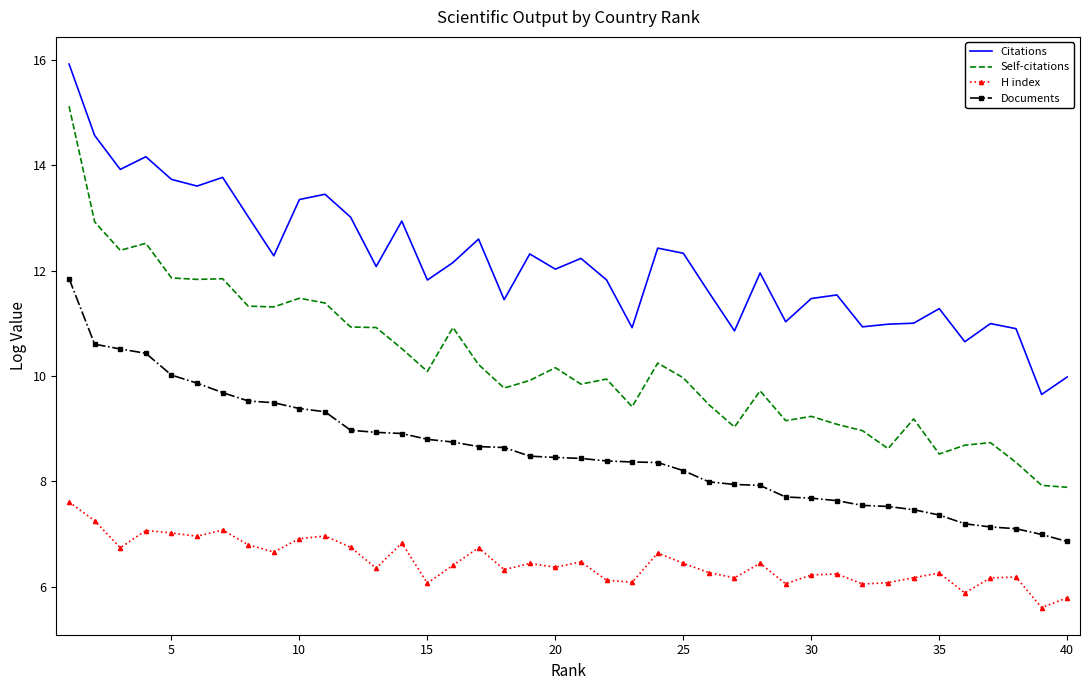

What is the smallest value displayed?

5.6